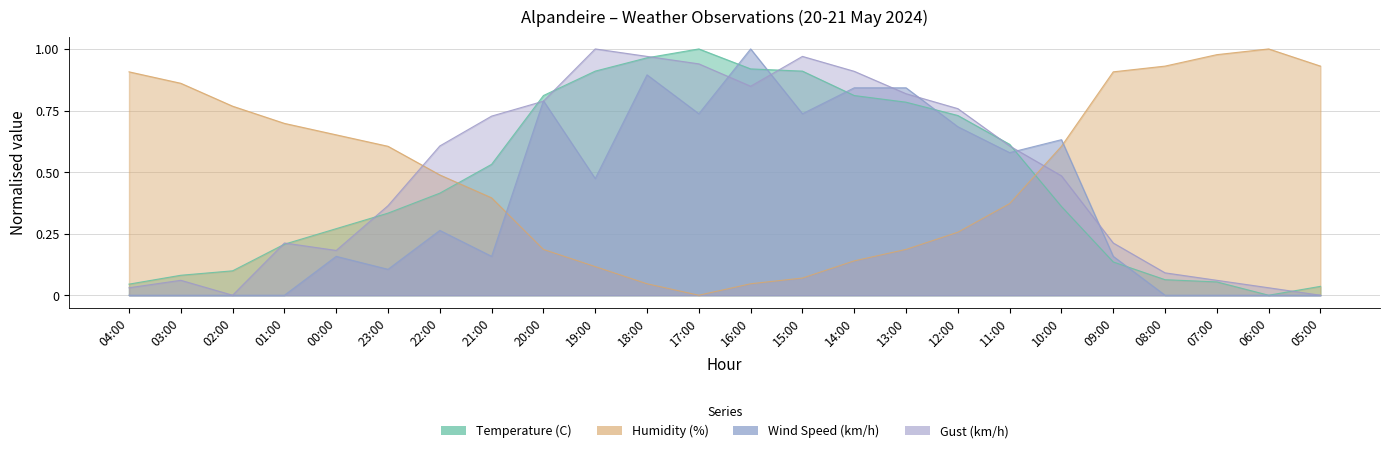

What is the difference between the maximum and minimum values in the Wind Speed (km/h) series?

1.0